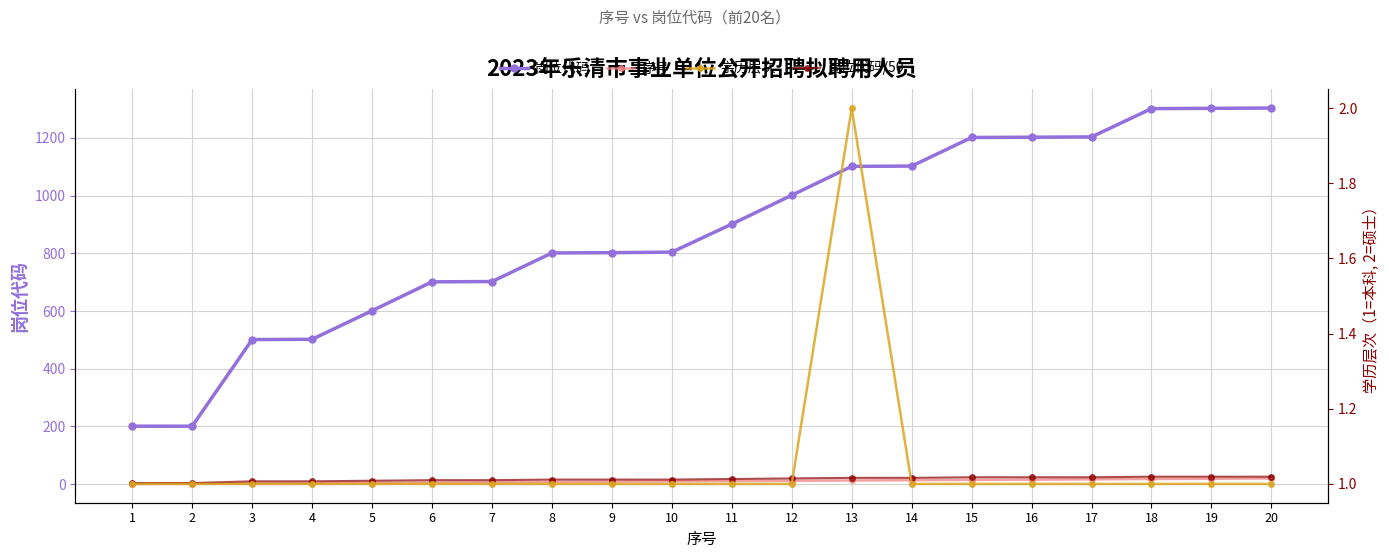

What is the spread (max minus min) of values at 16?

1201.0